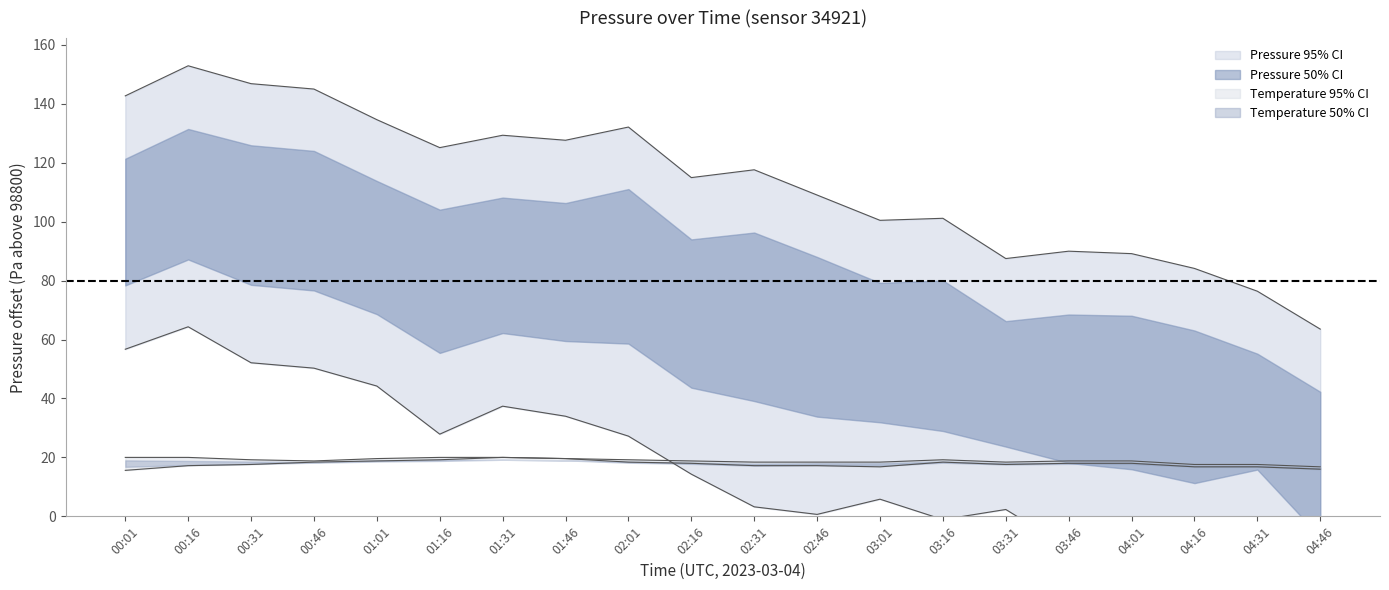

How many interior local valleys does the temperature_lower series have?

2